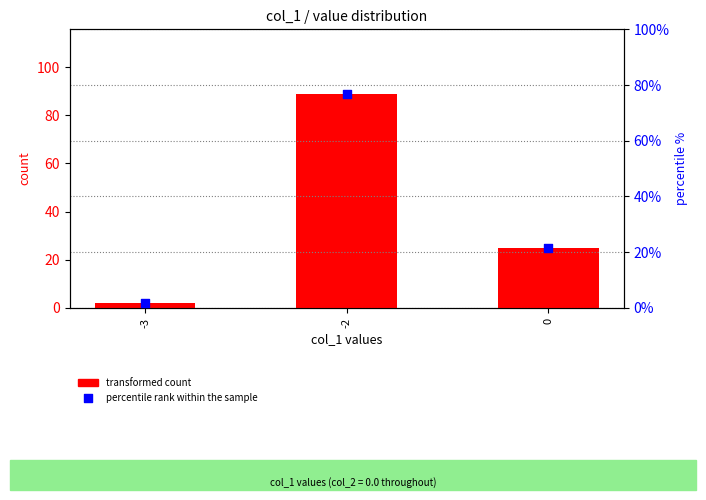

At which category is the sum across all series the highest?

-2